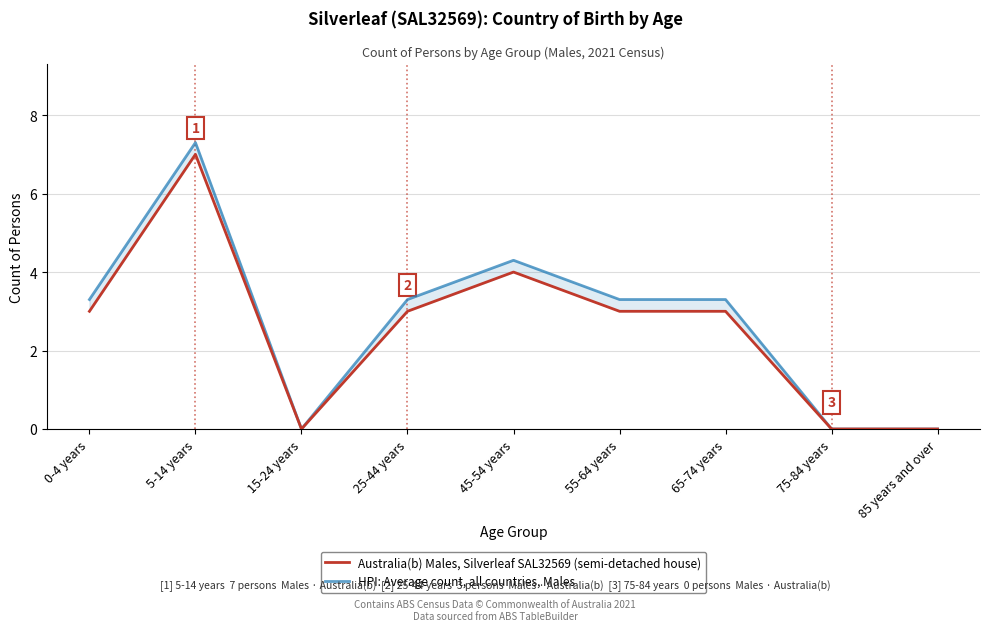

What is the maximum value shown in the chart?

7.3